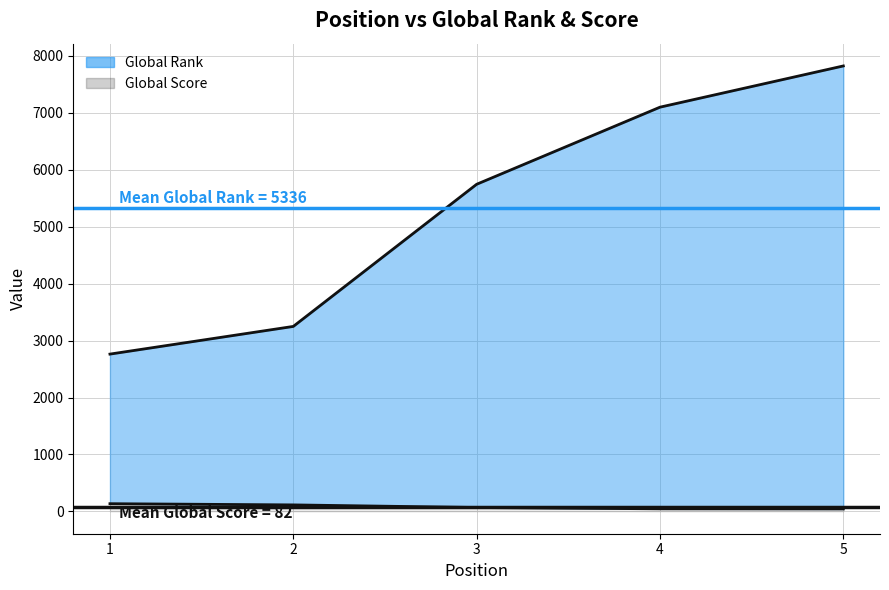

What is the difference between the highest and lowest values at 3?

5676